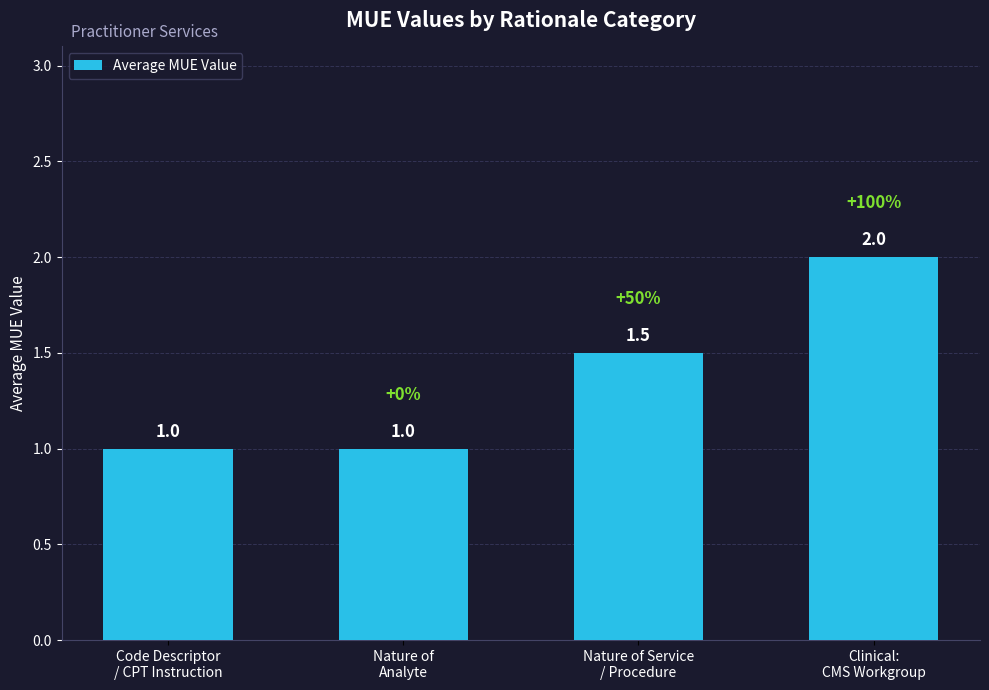

What is the greatest value displayed?

2.0